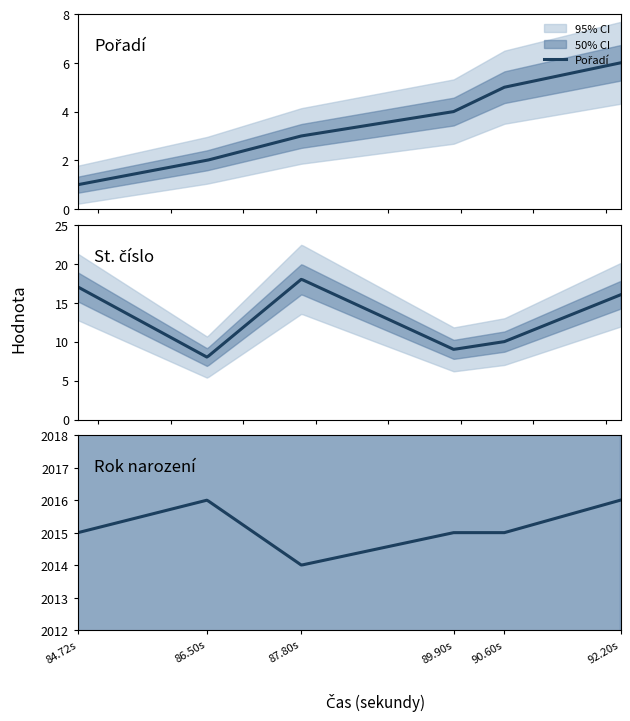

True or false: St. číslo and Pořadí cross at least once.

False